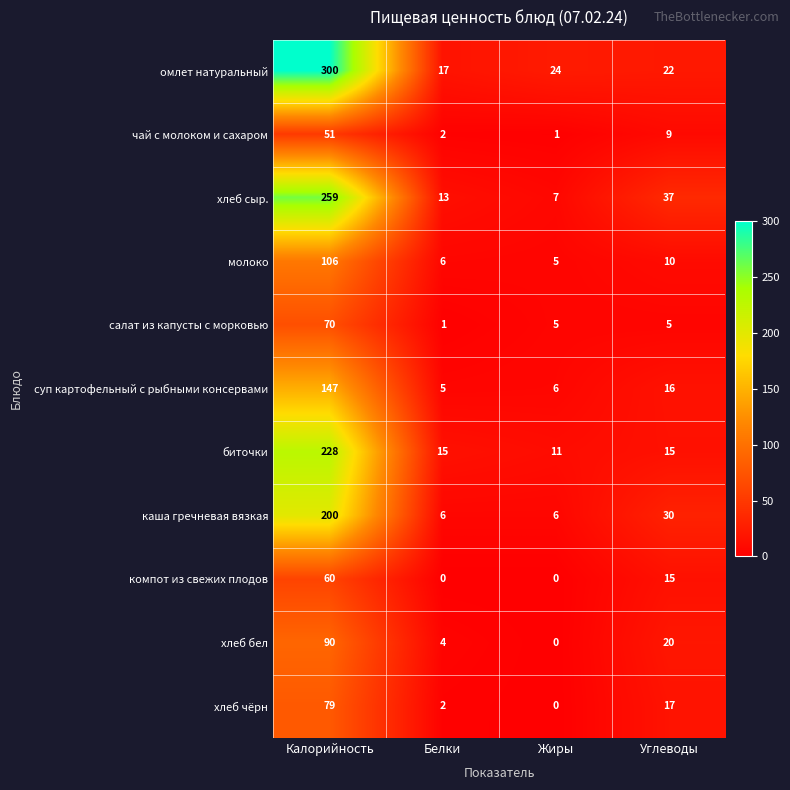

What is the sum of all каша гречневая вязкая values?

242